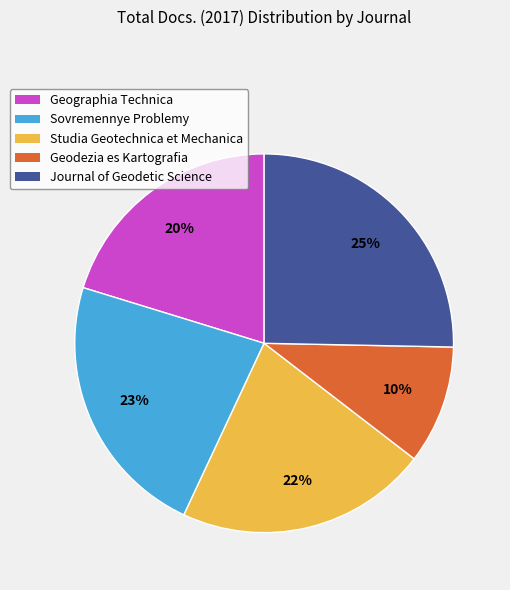

What percentage is the Journal of Geodetic Science slice, to the nearest percent?

25%